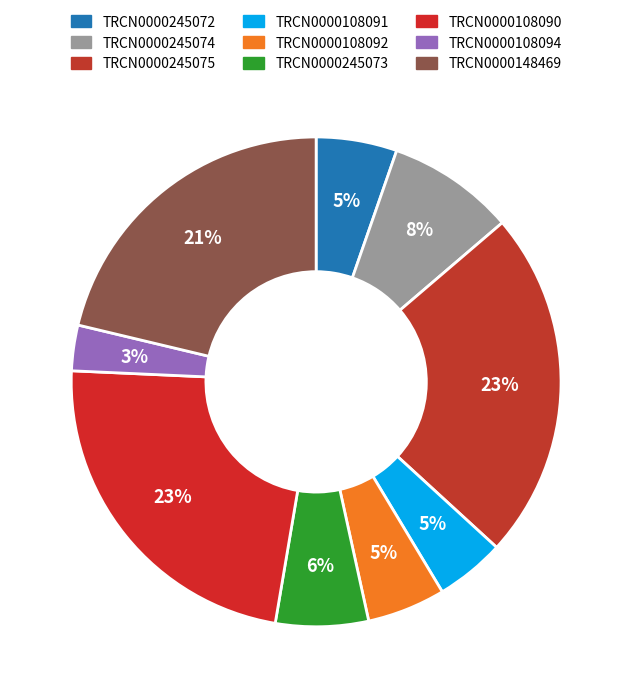

How many slices are in this pie chart?

9